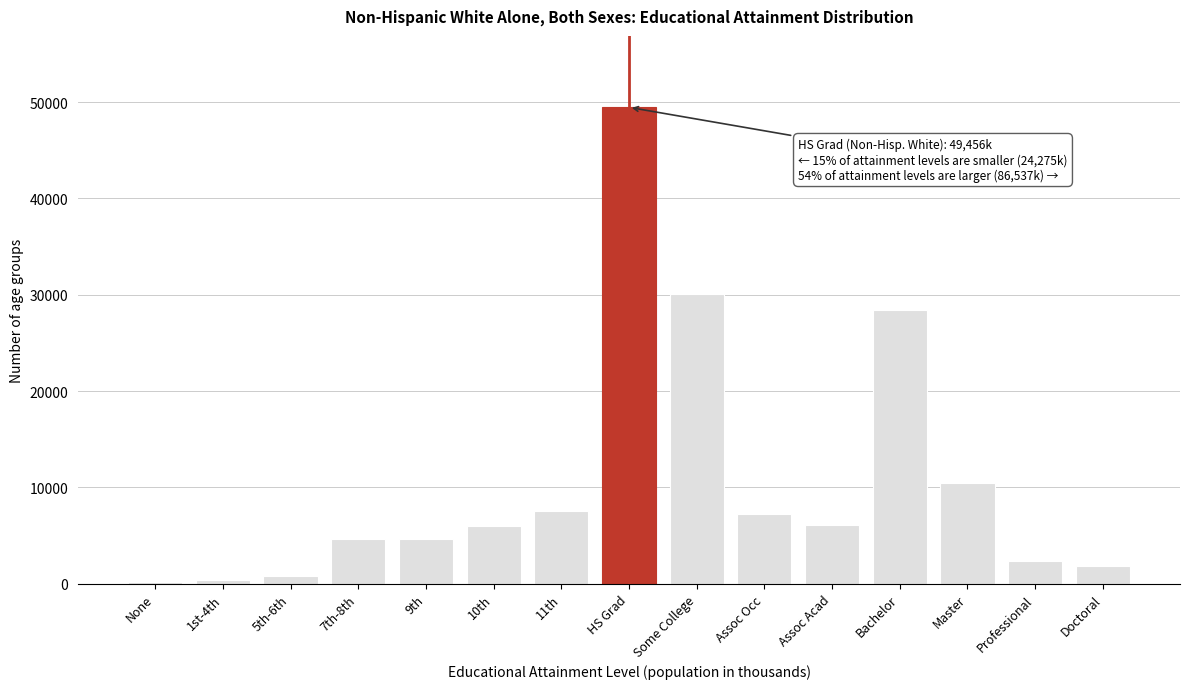

What is the change in value from 7th-8th to Some College?

+25495